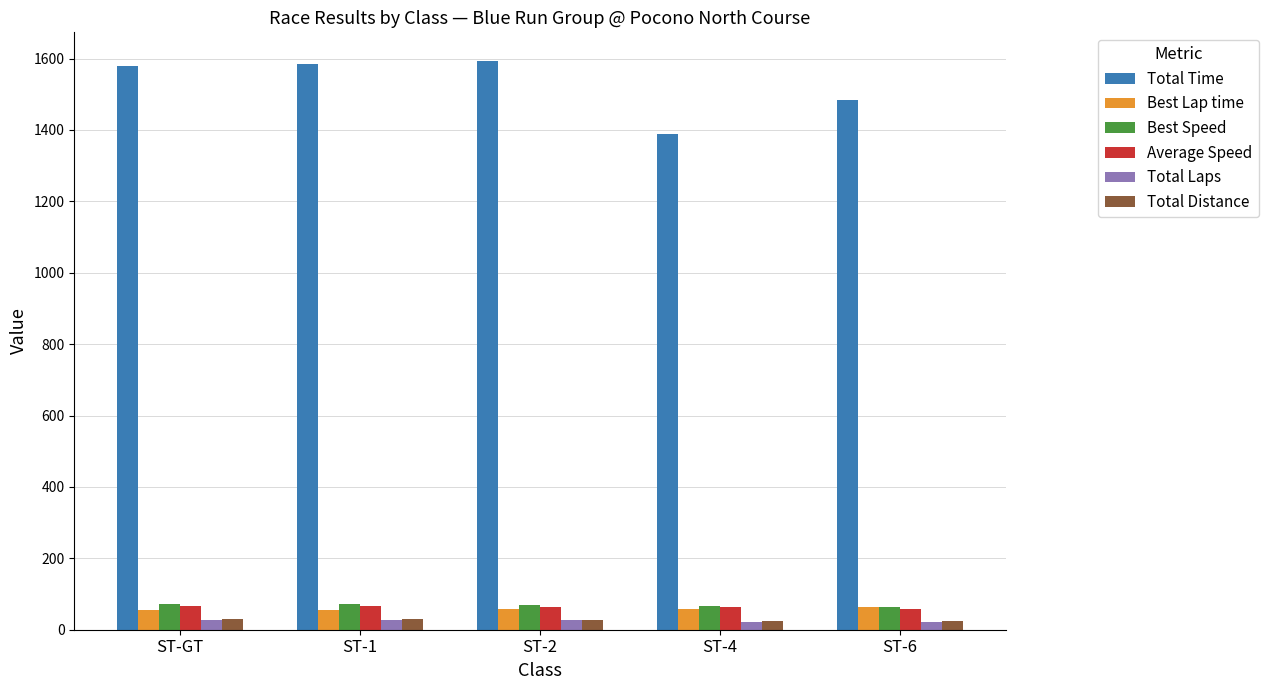

Which series has the largest total across all categories?

Total Time